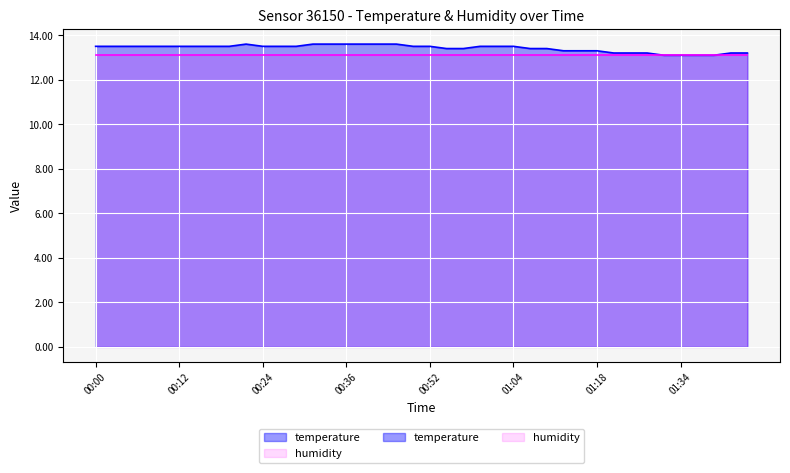

What position from the right is 01:10?

13